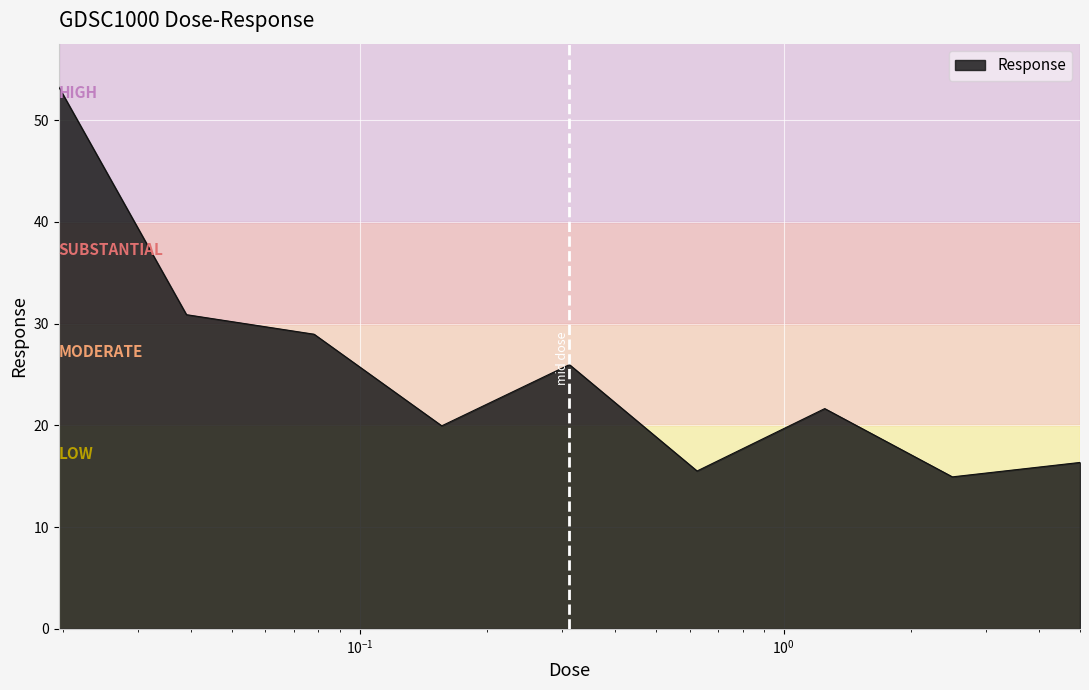

What is the difference between the second highest and second lowest values?

15.4